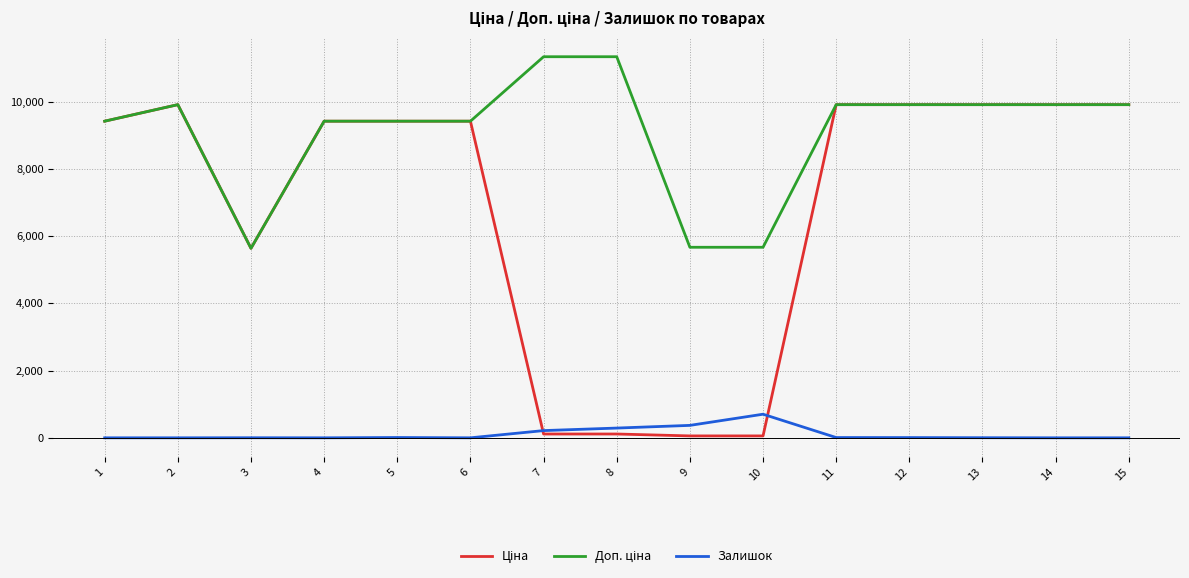

What is the greatest value displayed?

11334.0